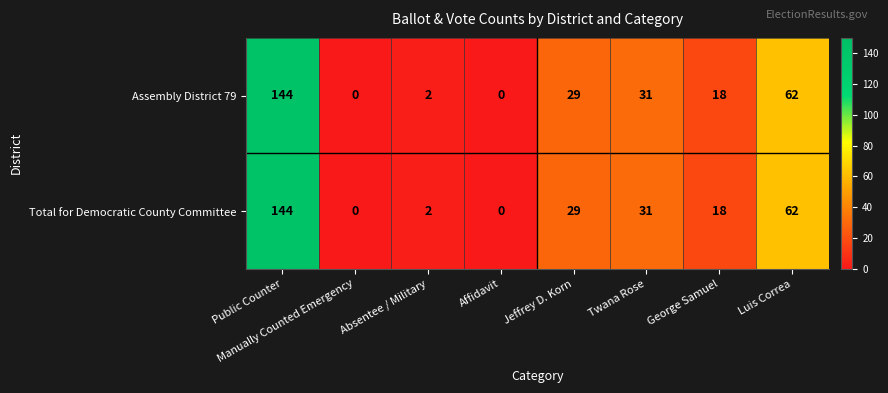

At which label is Total for Democratic County Committee closest to 72?

Luis Correa